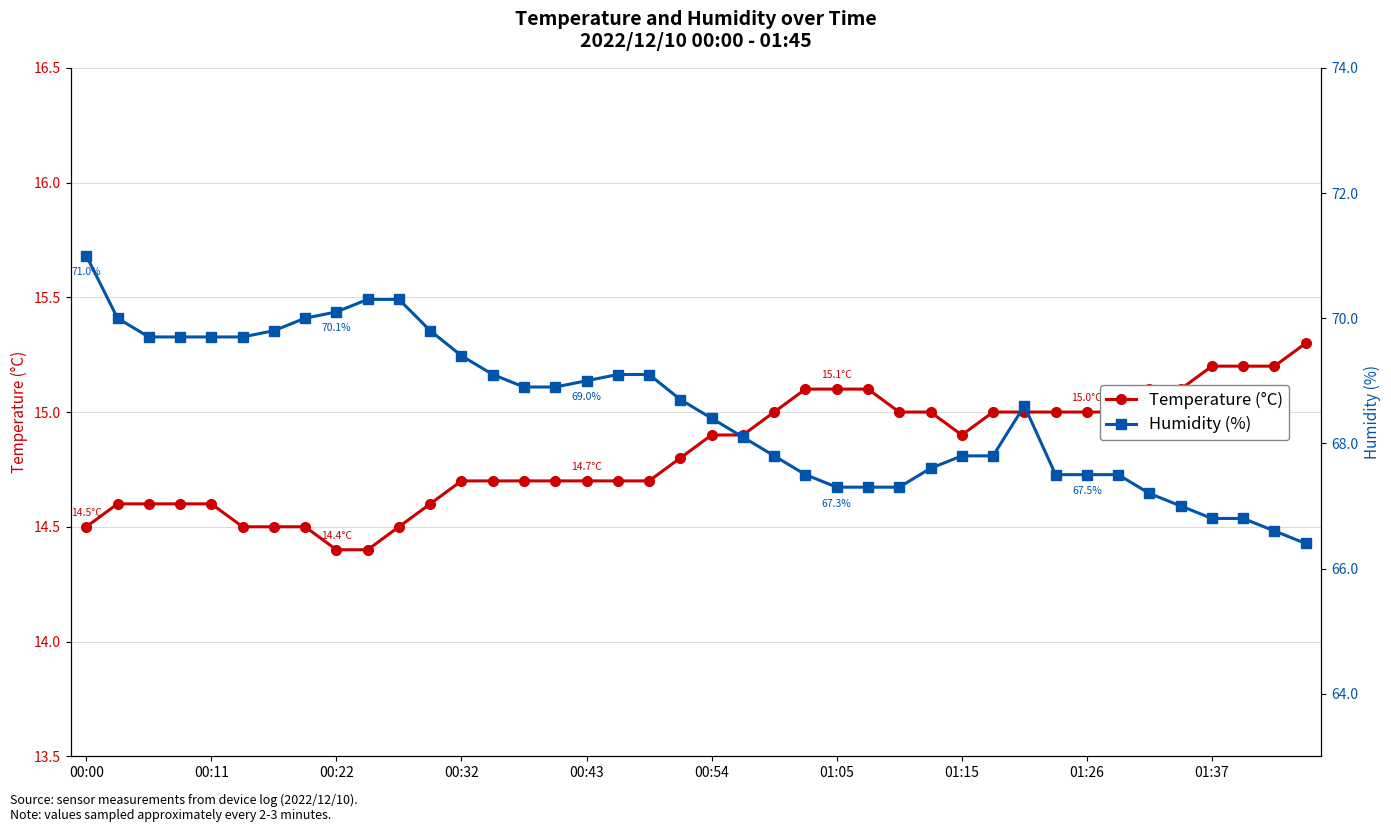

The Humidity (%) series shows 105.4 at 00:11. True or false?

False